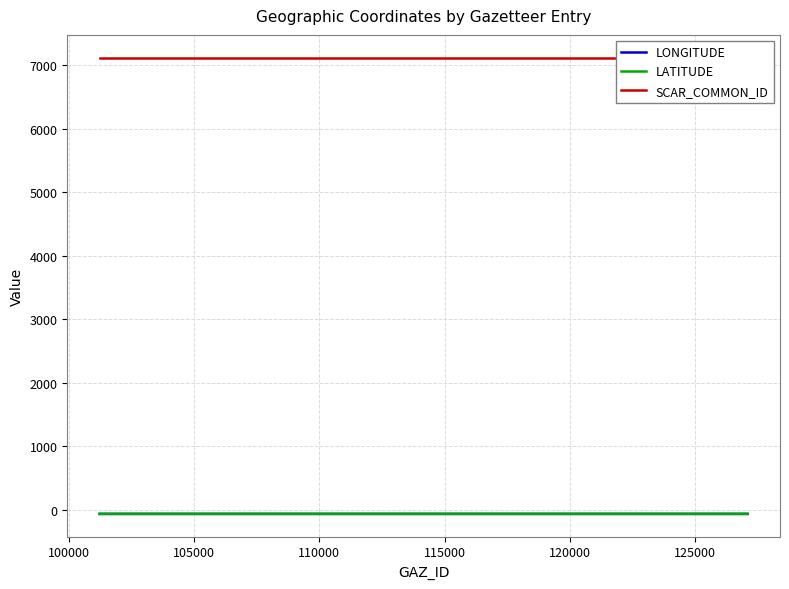

The LATITUDE series shows -29.8 at 115000. True or false?

False